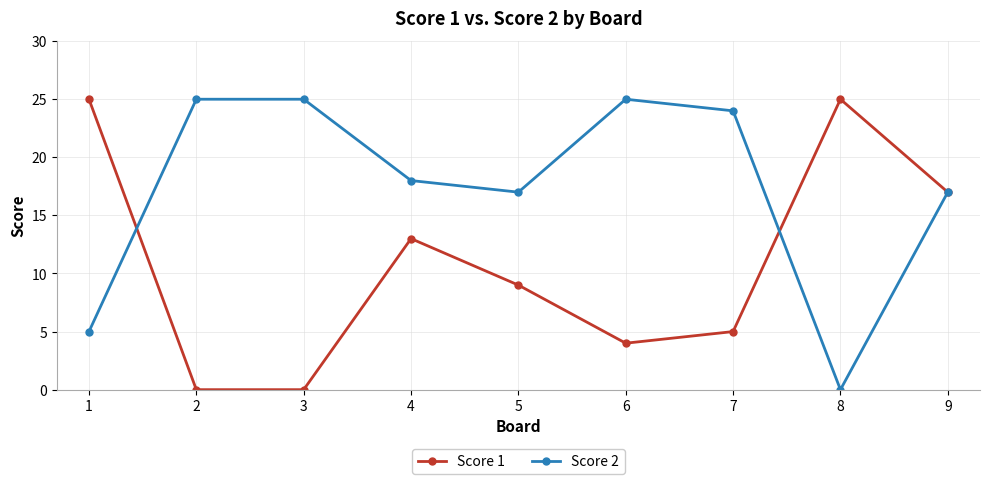

What is the difference between the maximum and minimum values in the Score 1 series?

25